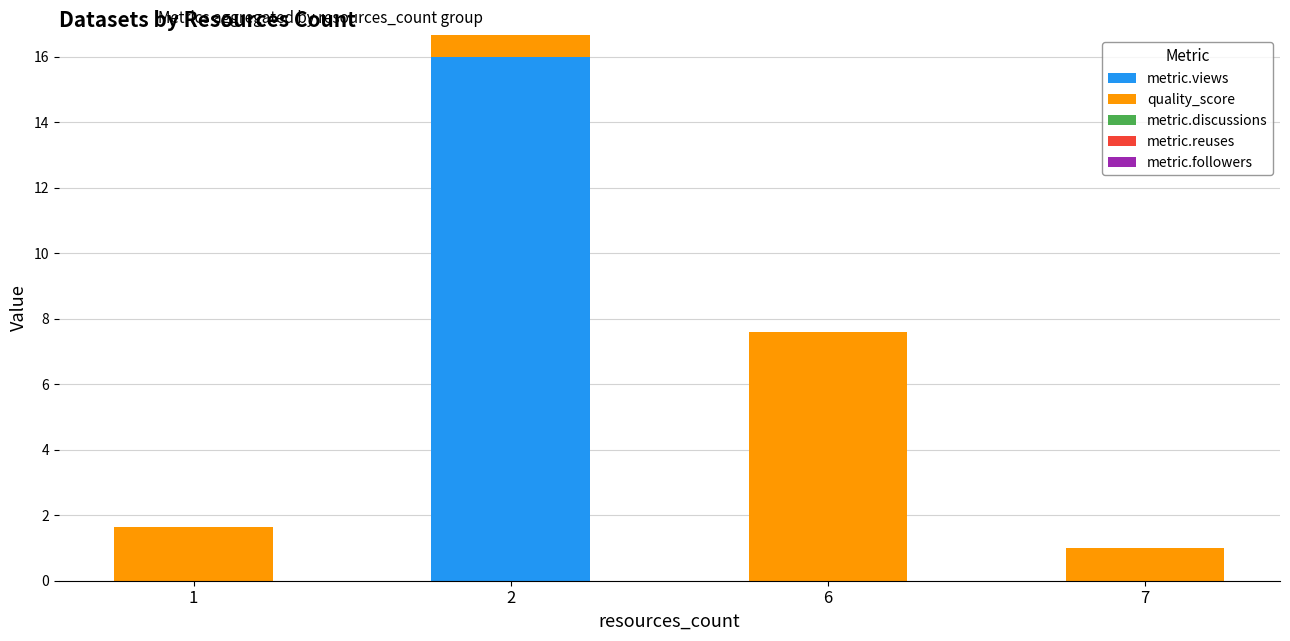

What is the total value across all series at 2?

16.7